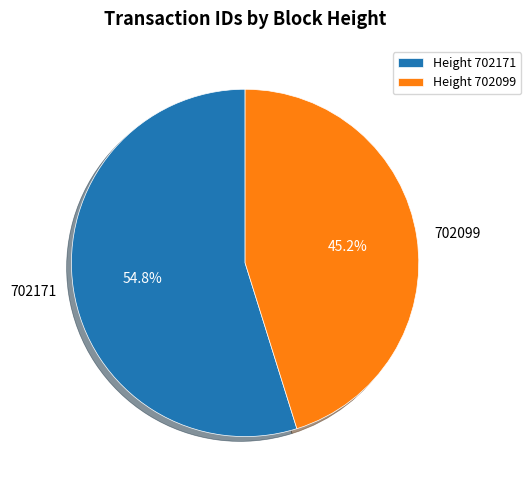

To the nearest percent, what is the difference between the largest and smallest slice percentages?

10%